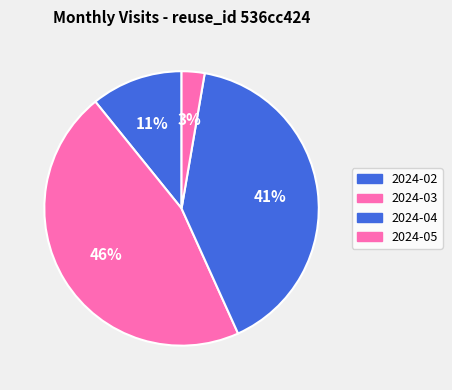

To the nearest percent, what is the difference between the 2024-02 and 2024-05 slice percentages?

8%